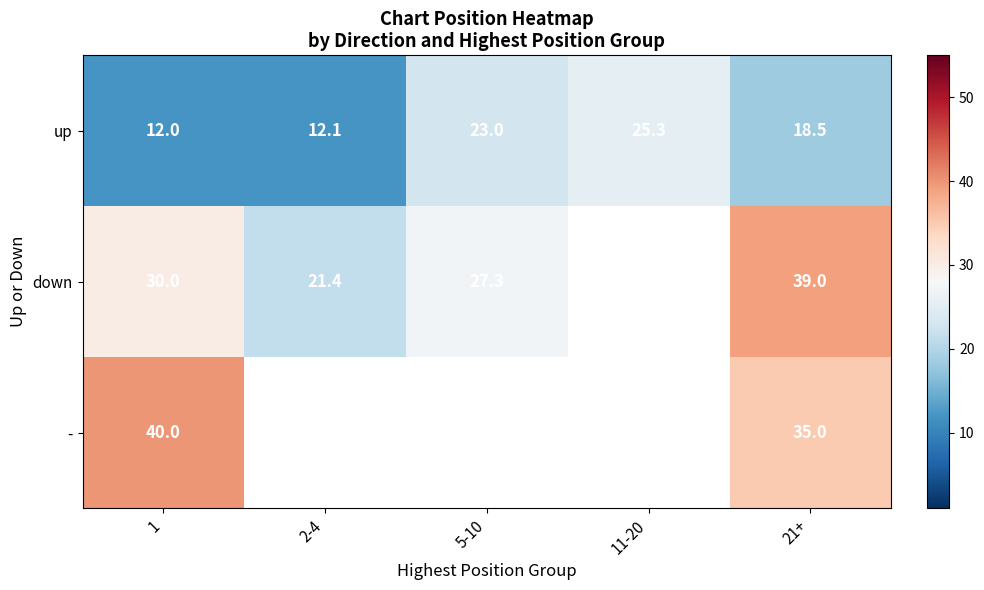

Which category has the lowest value across all series?

1